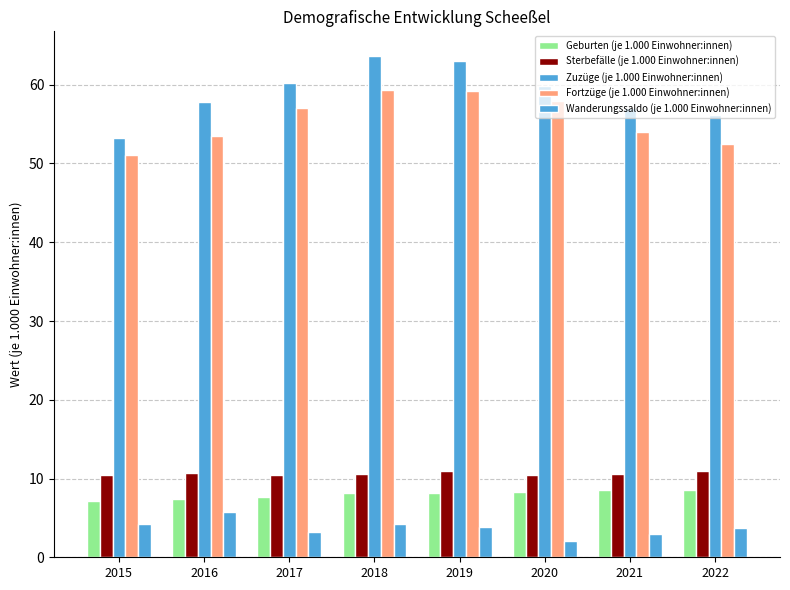

Count the number of categories in the chart.

8